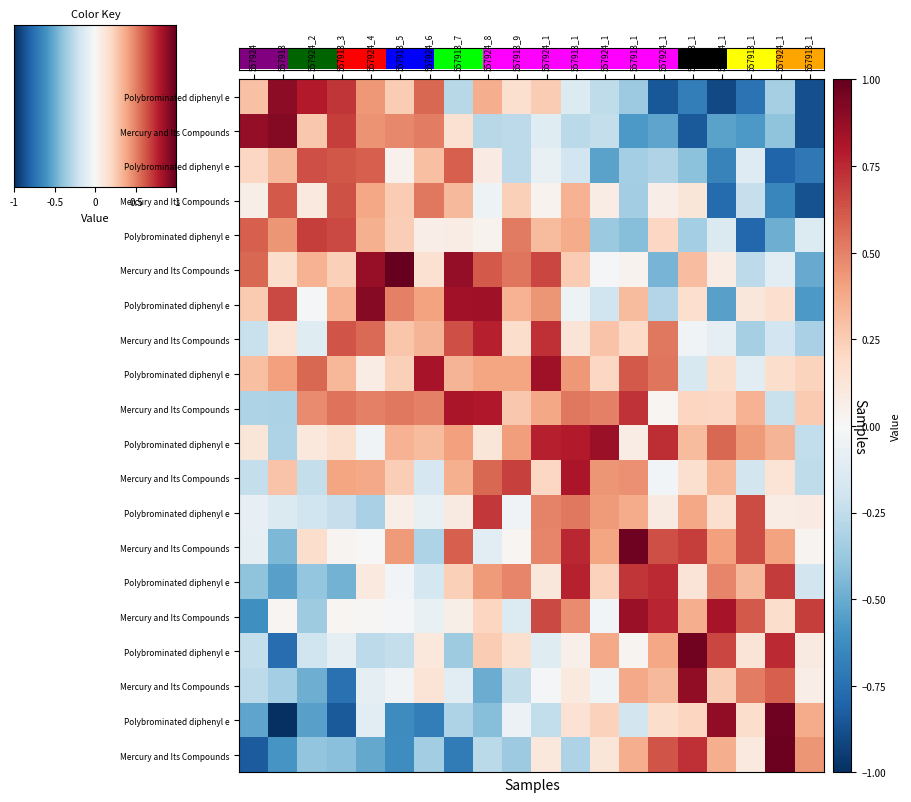

What is the total value across all series at 557924_1?

5.9